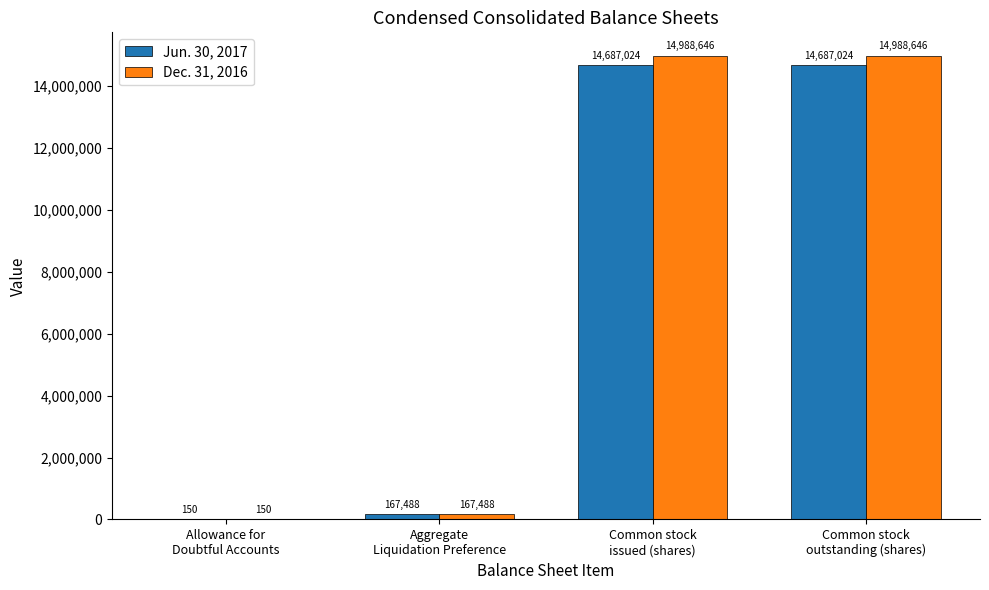

Between Allowance for
Doubtful Accounts and Common stock
issued (shares), which series saw the biggest shift?

Dec. 31, 2016